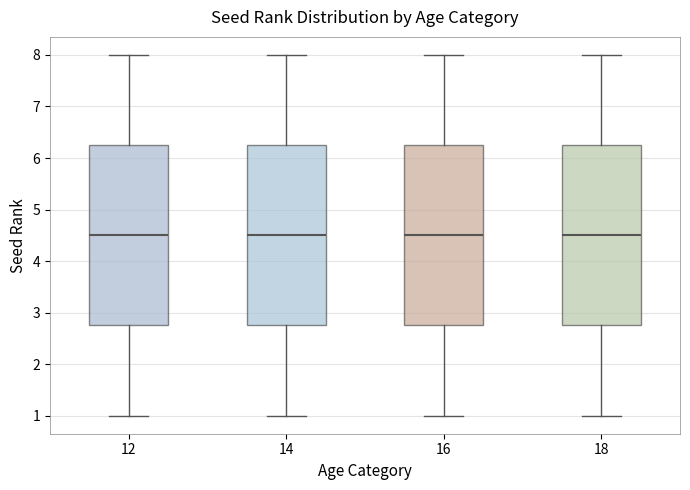

Where does the median line of the box at x = 14 sit on the y-axis? The values are not printed on the chart, so give them approximately, as read against the axis.

4.5